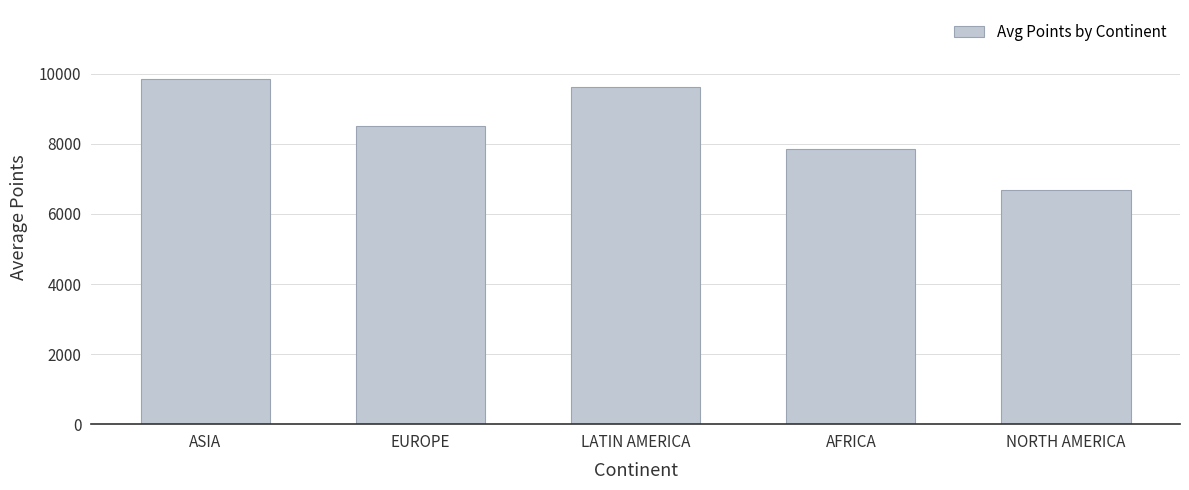

Reading left to right, what are all the values shown in this chart?

ASIA=9851	EUROPE=8523	LATIN AMERICA=9635	AFRICA=7855	NORTH AMERICA=6675